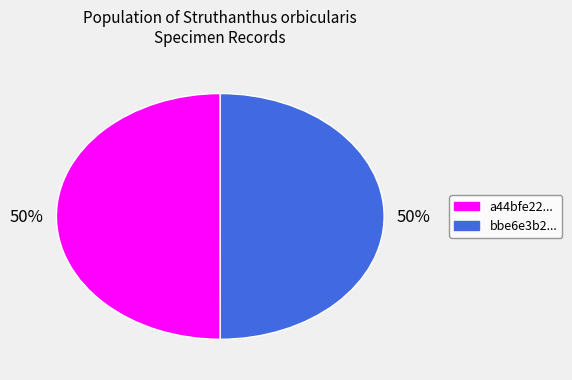

To the nearest percent, what is the average slice percentage?

50%